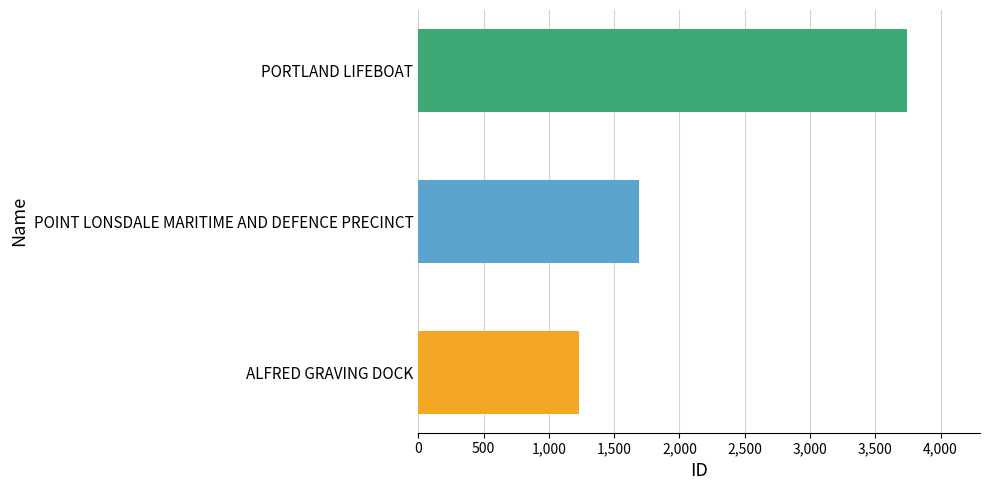

Which has a higher value, ALFRED GRAVING DOCK or POINT LONSDALE MARITIME AND DEFENCE PRECINCT?

POINT LONSDALE MARITIME AND DEFENCE PRECINCT